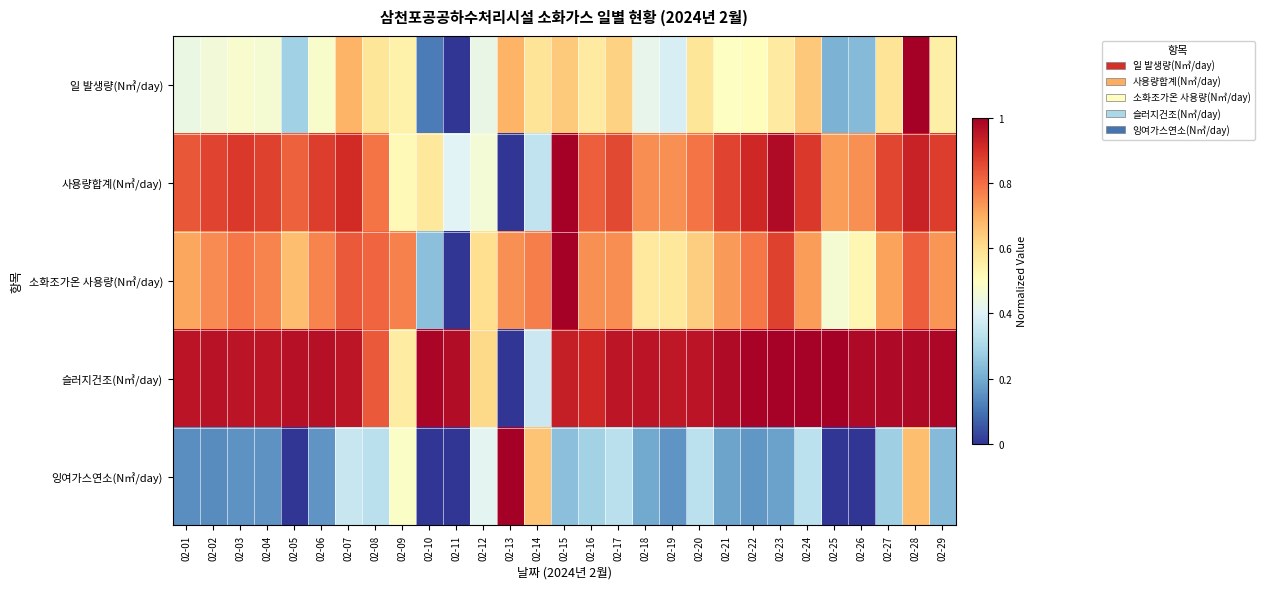

Rank the series at 02-21 from lowest to highest value.

잉여가스연소(N㎥/day), 일 발생량(N㎥/day), 소화조가온 사용량(N㎥/day), 사용량합계(N㎥/day), 슬러지건조(N㎥/day)